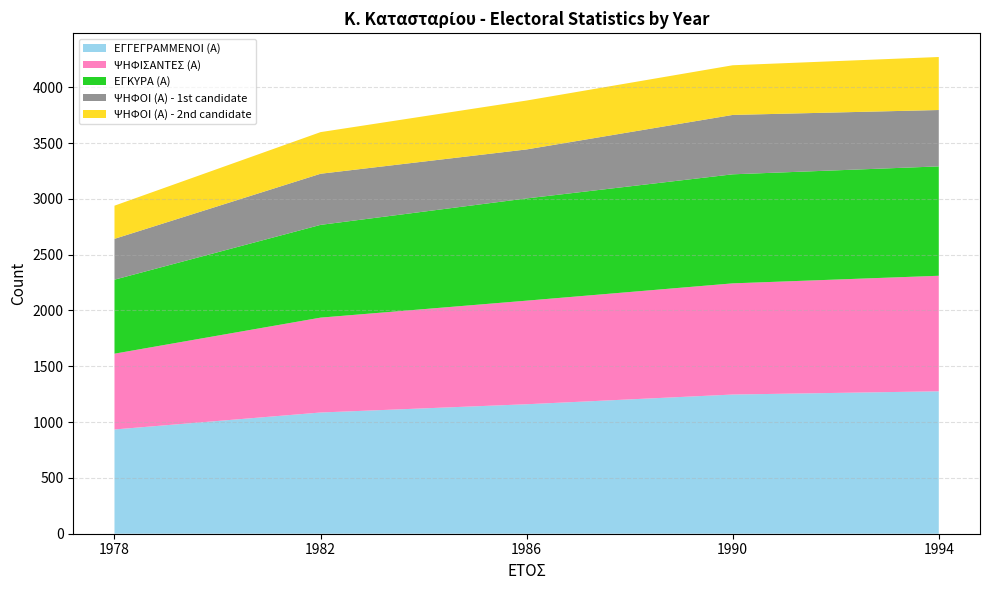

Reading left to right, extract all data points from this chart.

ΕΓΓΕΓΡΑΜΜΕΝΟΙ (Α): 1978=934	1982=1086	1986=1160	1990=1247	1994=1276
ΨΗΦΙΣΑΝΤΕΣ (Α): 1978=679	1982=850	1986=928	1990=996	1994=1035
ΕΓΚΥΡΑ (Α): 1978=663	1982=831	1986=916	1990=977	1994=980
ΨΗΦΟΙ (Α) - 1st candidate: 1978=366	1982=458	1986=439	1990=532	1994=505
ΨΗΦΟΙ (Α) - 2nd candidate: 1978=297	1982=373	1986=438	1990=445	1994=475